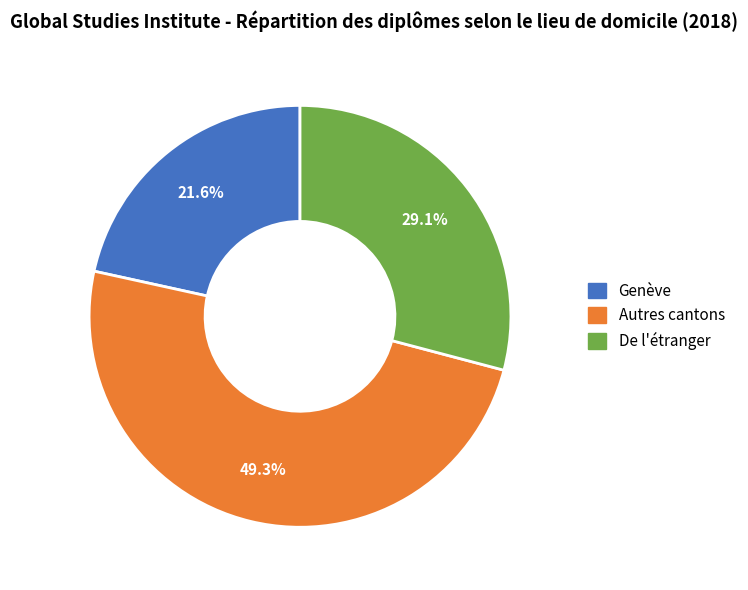

To the nearest percent, what is the difference between the De l'étranger and Autres cantons slice percentages?

20%